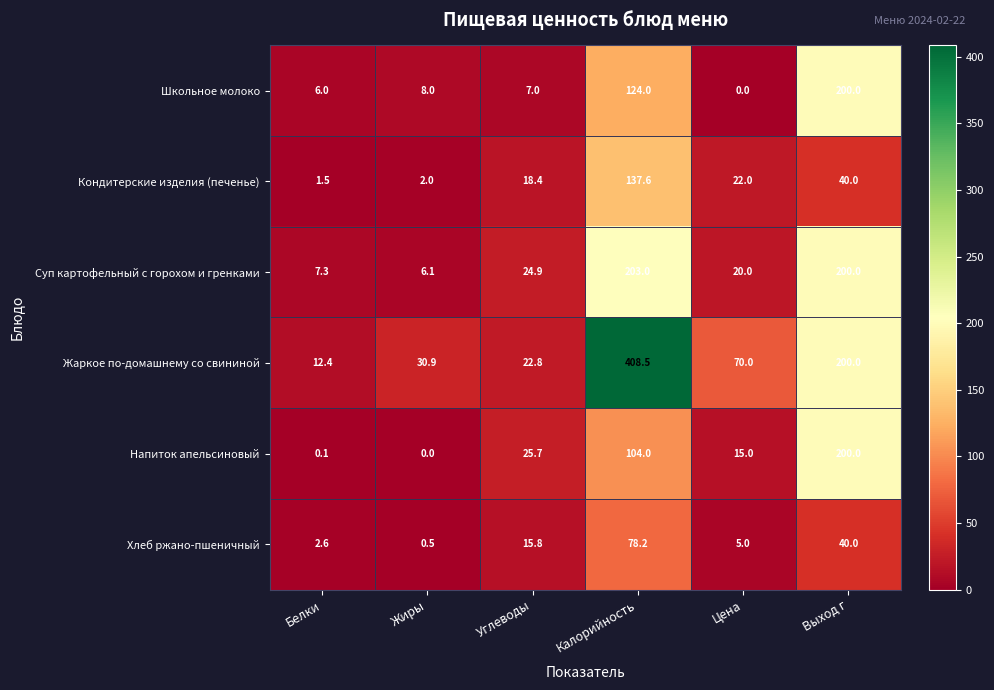

At which label does Жаркое по-домашнему со свининой reach its minimum?

Белки